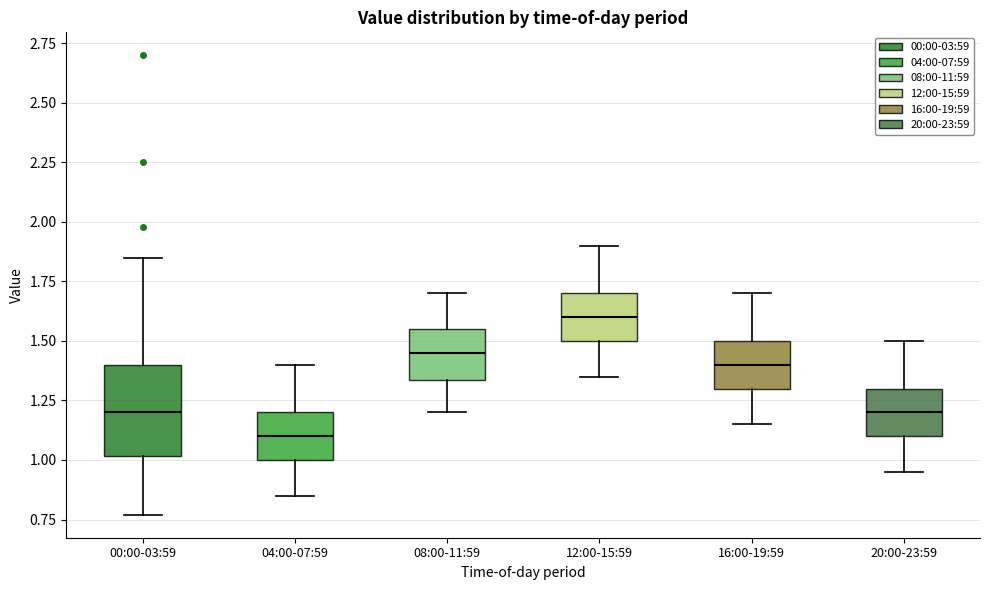

Which box is the tallest, from its lower edge to its upper edge?

00:00-03:59